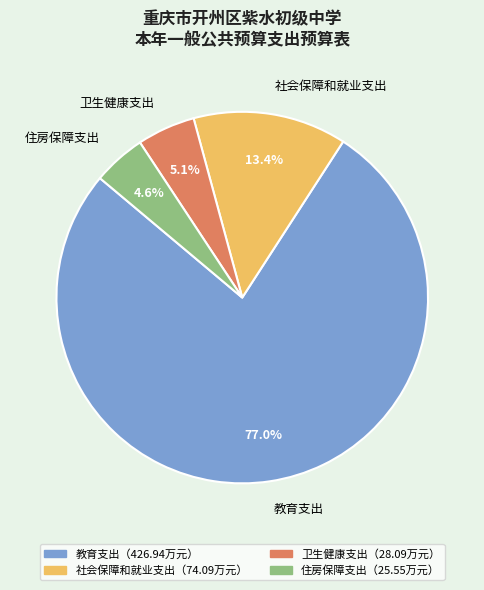

Which slice represents more than half of the pie?

教育支出